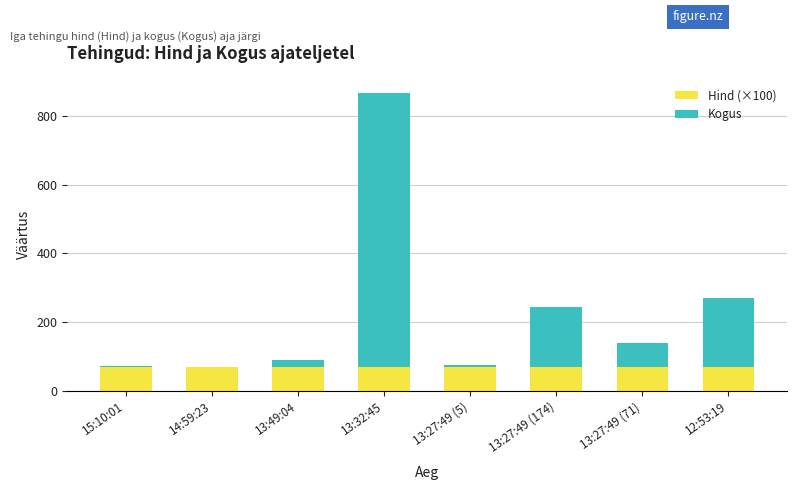

The value of Hind (×100) at 13:27:49 (5) is 69.2. True or false?

True